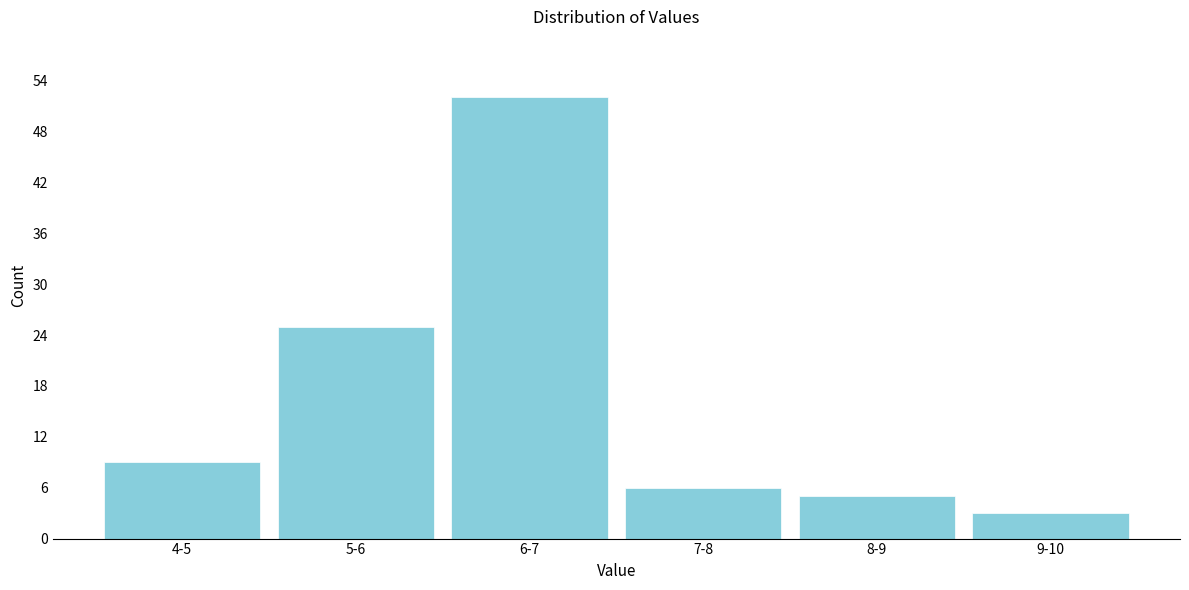

Reading right to left, extract all data points from this chart.

3	5	6	52	25	9